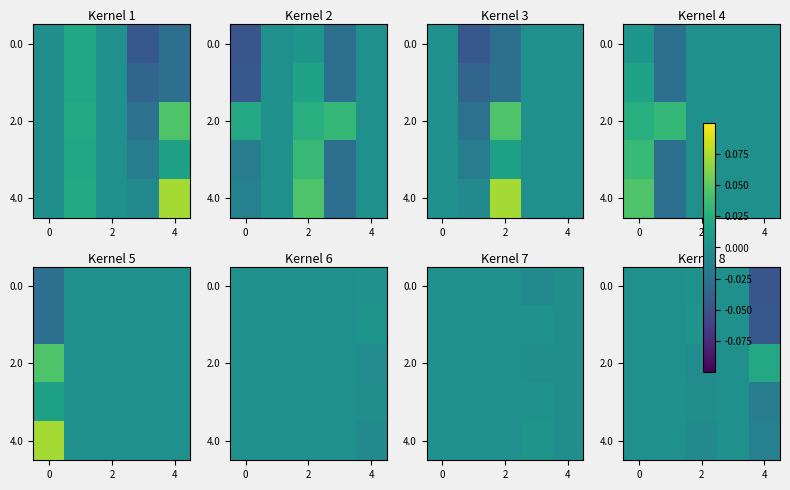

How many distinct data groups are displayed?

5